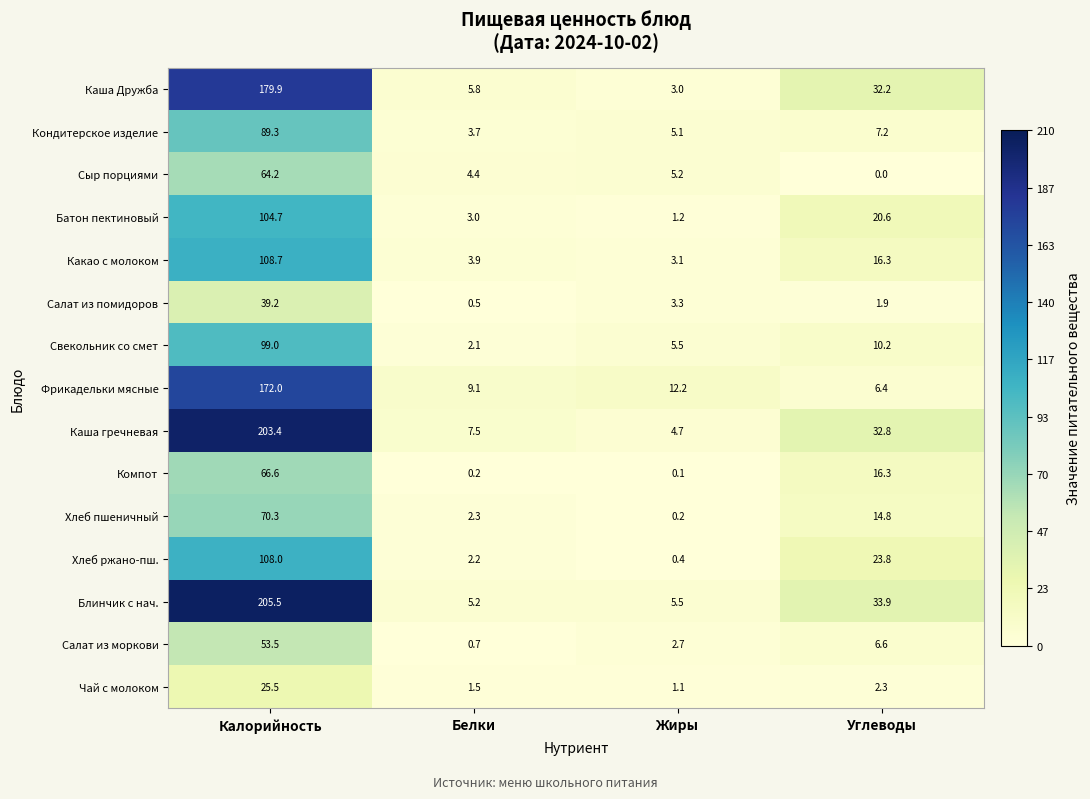

Is it true that Каша гречневая equals 32.8 at Углеводы?

True